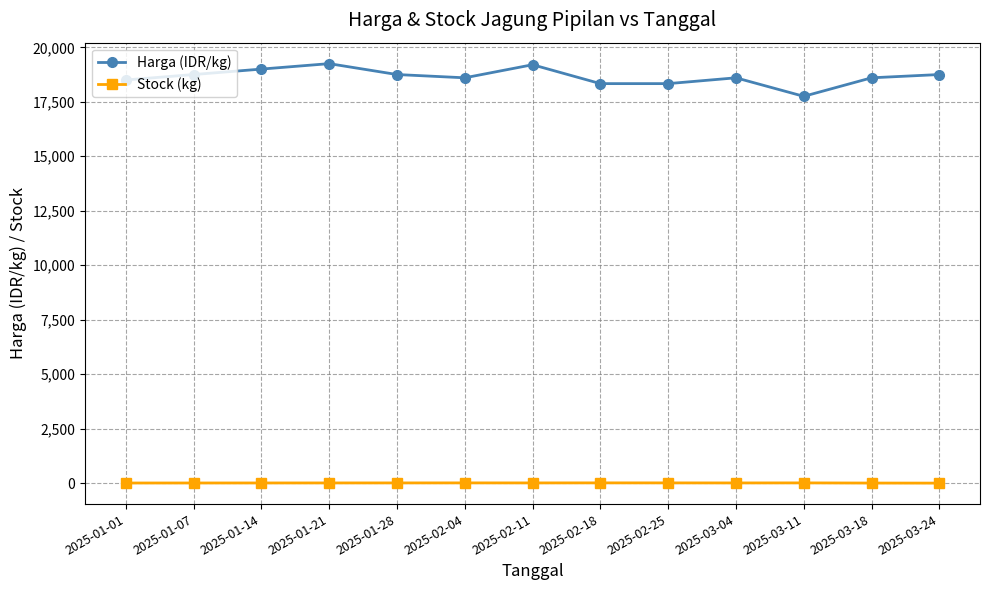

True or false: Stock (kg) and Harga (IDR/kg) intersect in this chart.

False